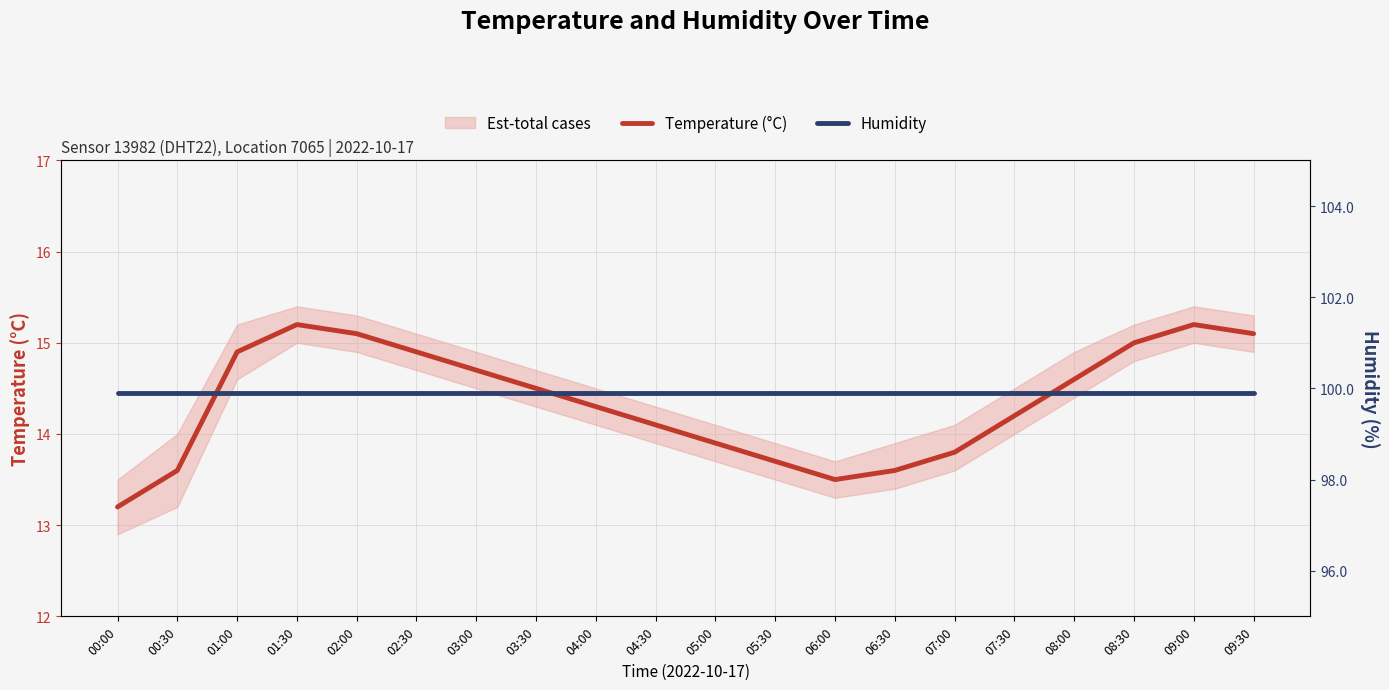

Does the chart have visible grid lines?

Yes